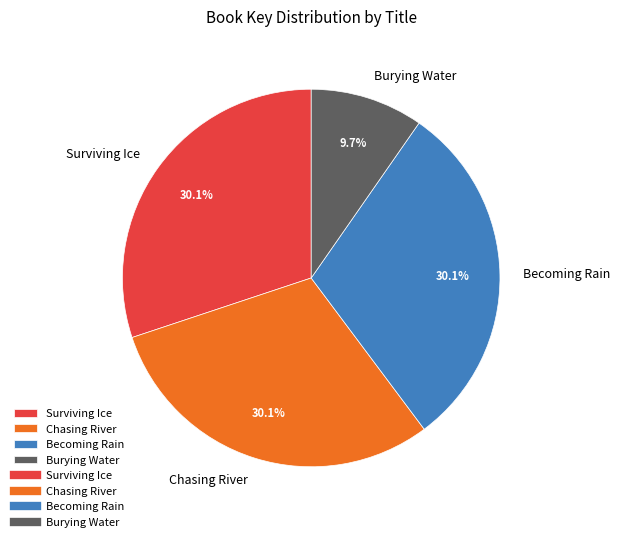

The Burying Water slice represents 10% of the pie. True or false?

True